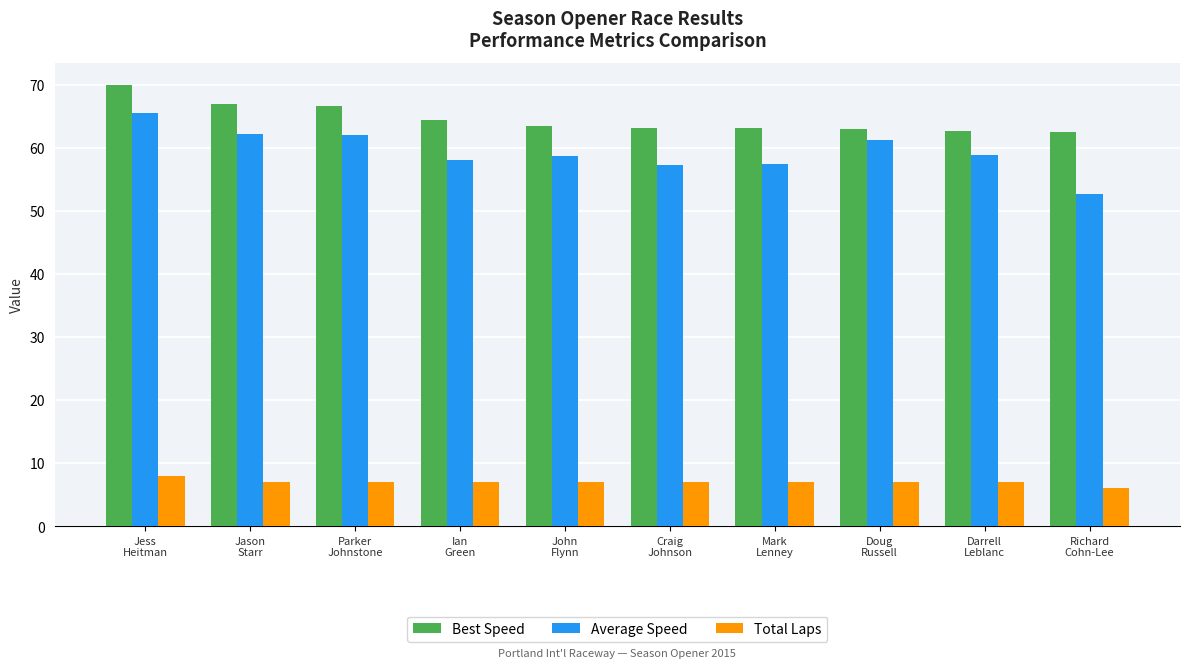

Rank the series at Craig
Johnson from lowest to highest value.

Total Laps, Average Speed, Best Speed